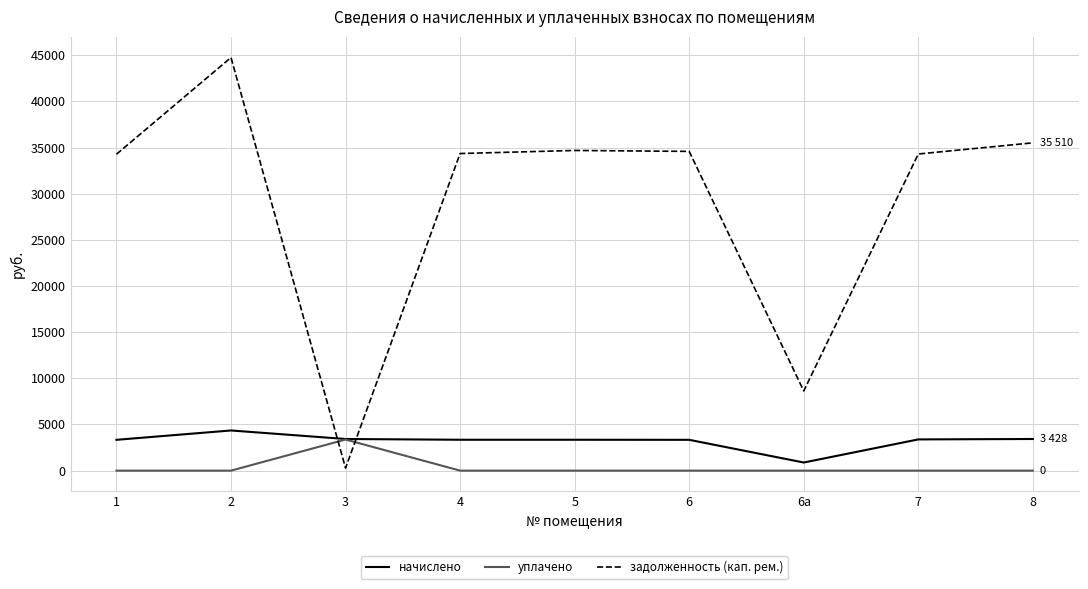

True or false: задолженность (кап. рем.) and уплачено cross at least once.

True